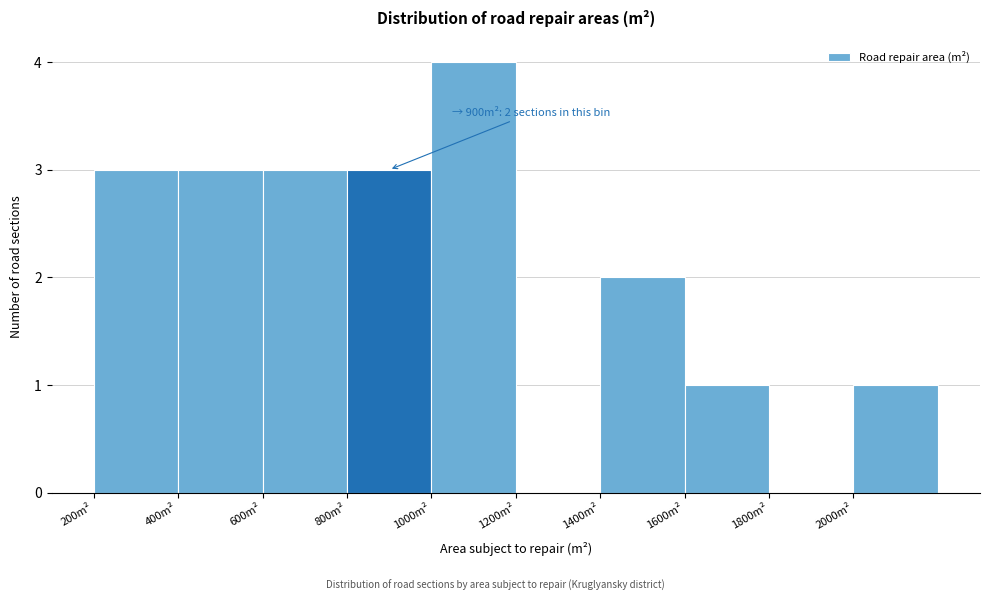

Which range on the x-axis has the tallest bar?

1000 to 1200